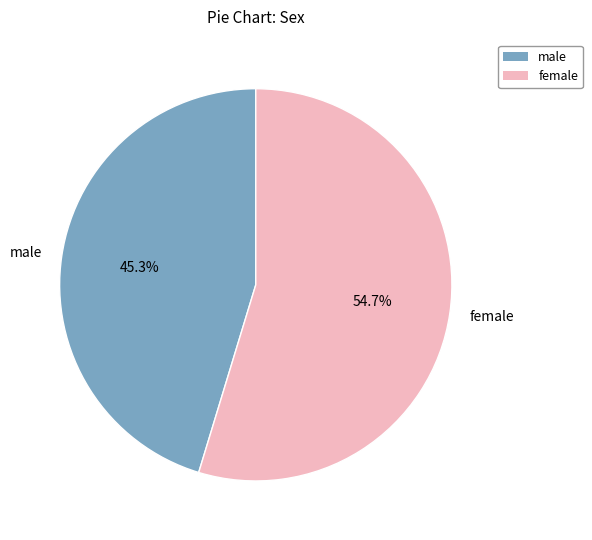

How many segments does this pie chart have?

2